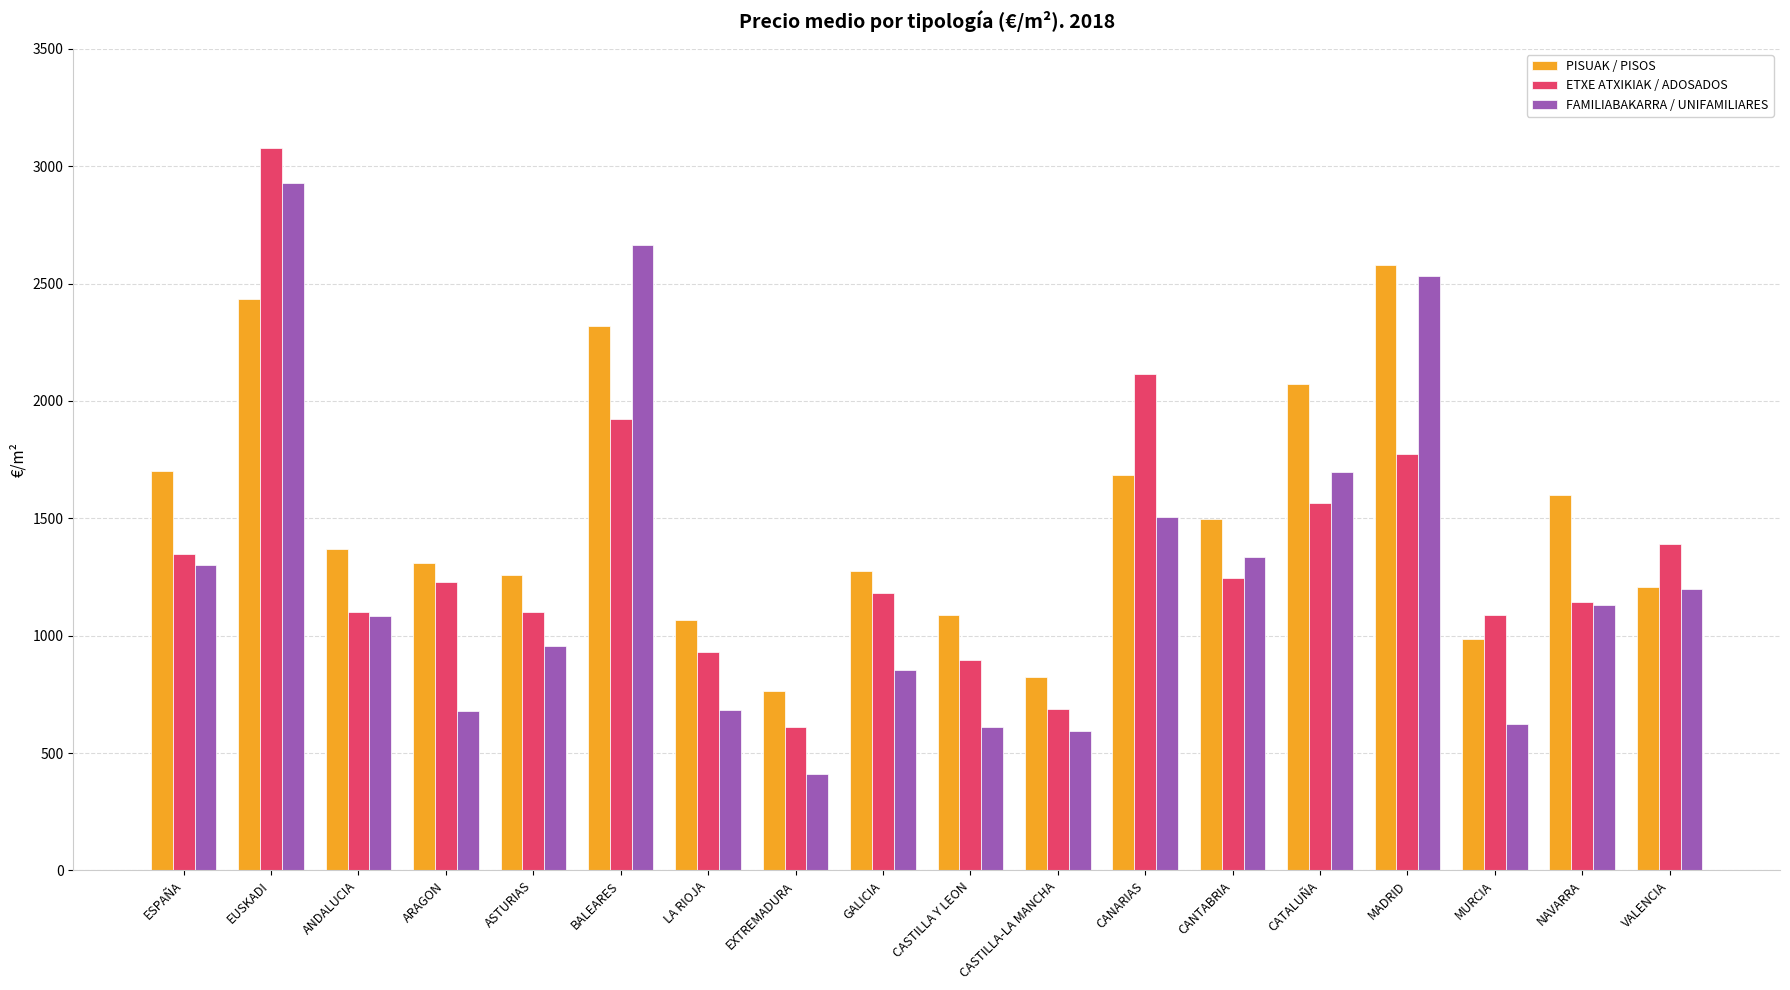

How many bars are there in each group?

3